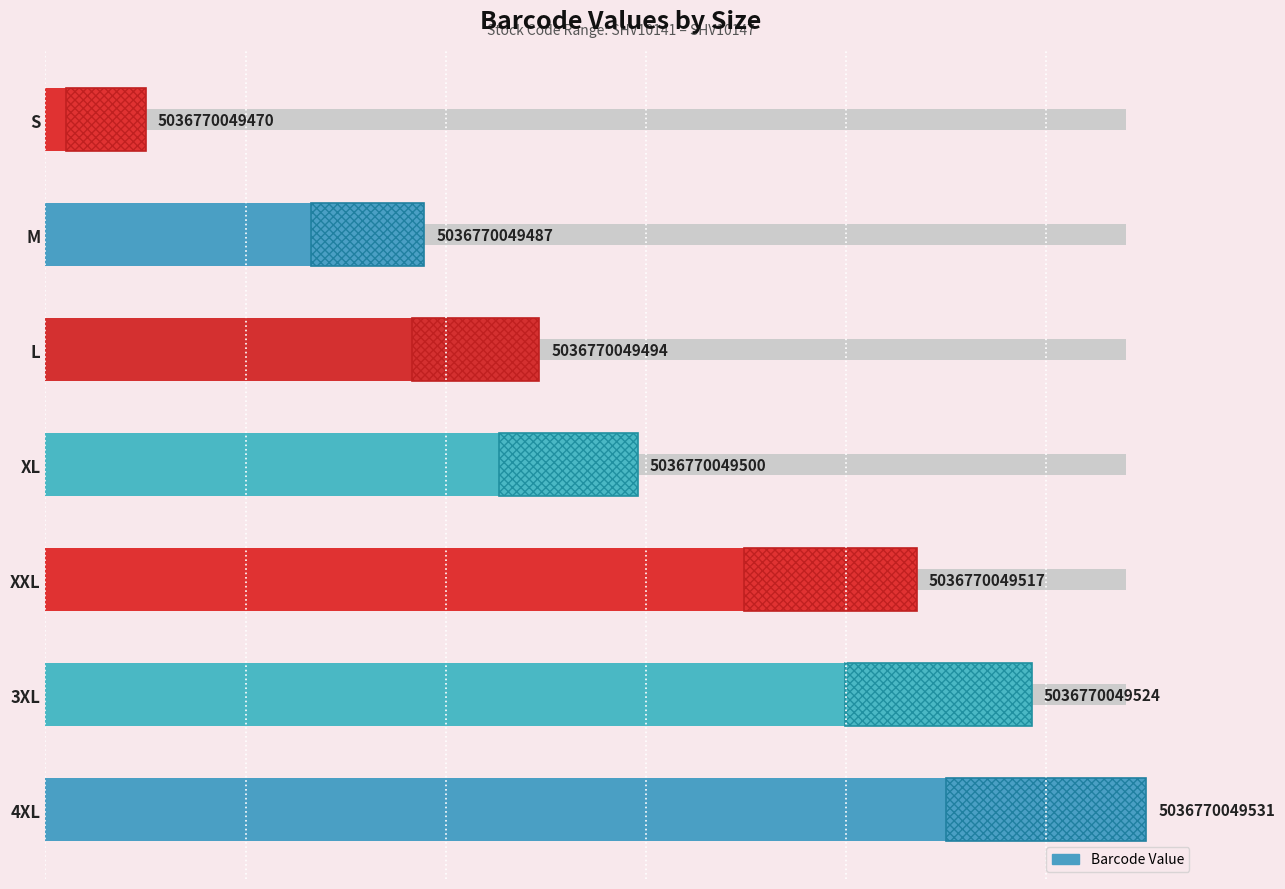

Are the bars grouped side by side (vs. stacked)?

No